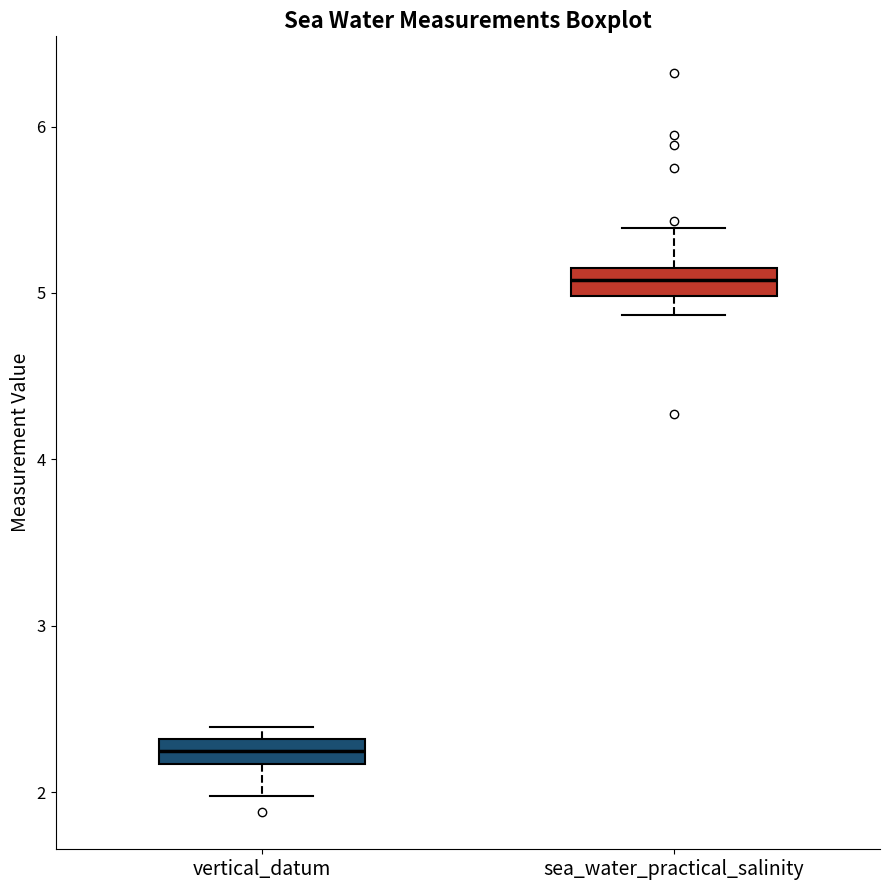

Which box has the highest median line?

sea_water_practical_salinity